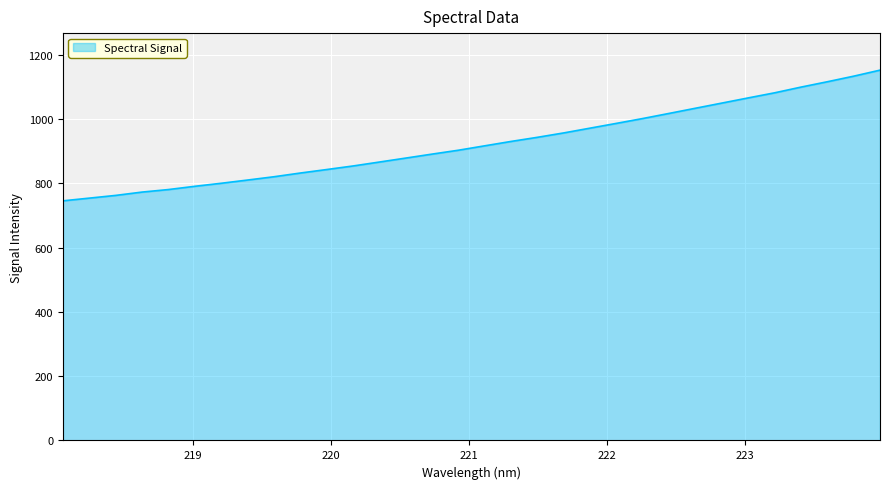

What is the minimum value shown in the chart?

745.6